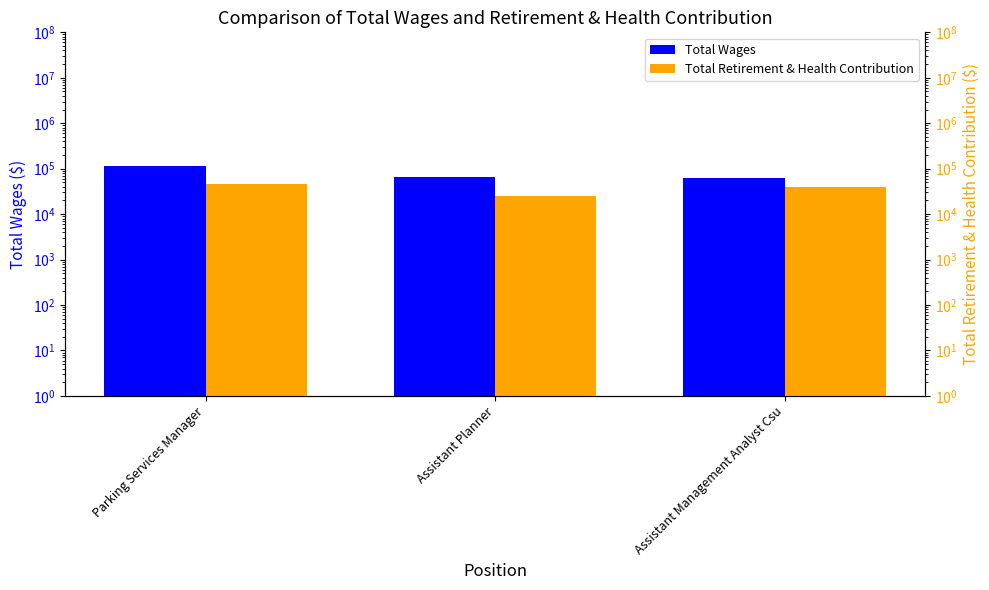

Rank the series by their average value, from highest to lowest.

Total Wages, Total Retirement & Health Contribution